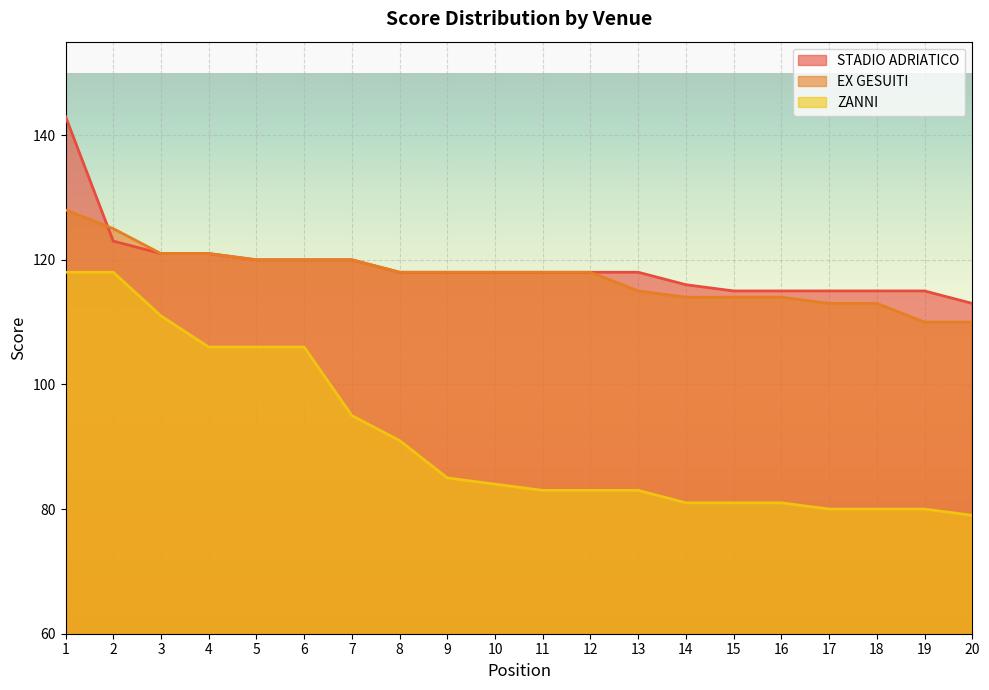

At which category is the sum across all series the highest?

1